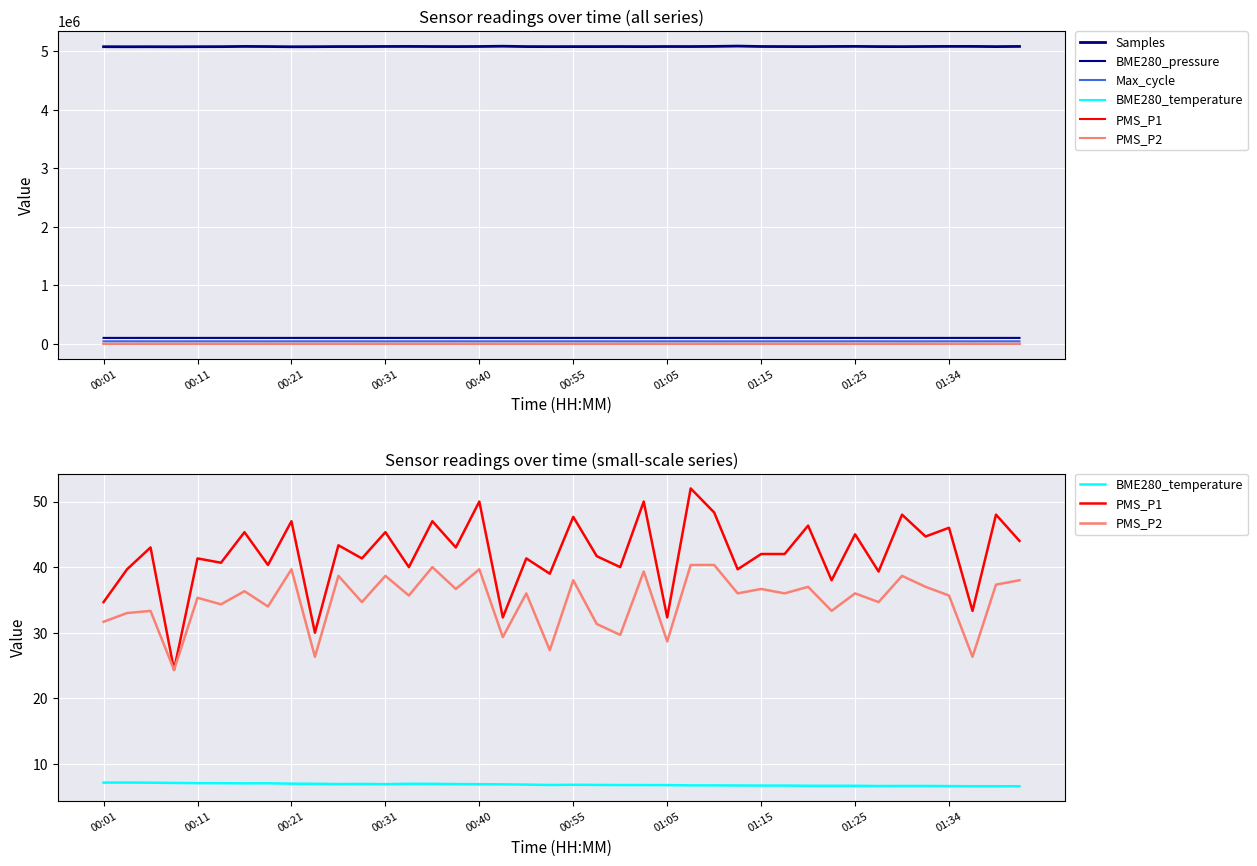

At which category does the chart reach its peak across all series?

27